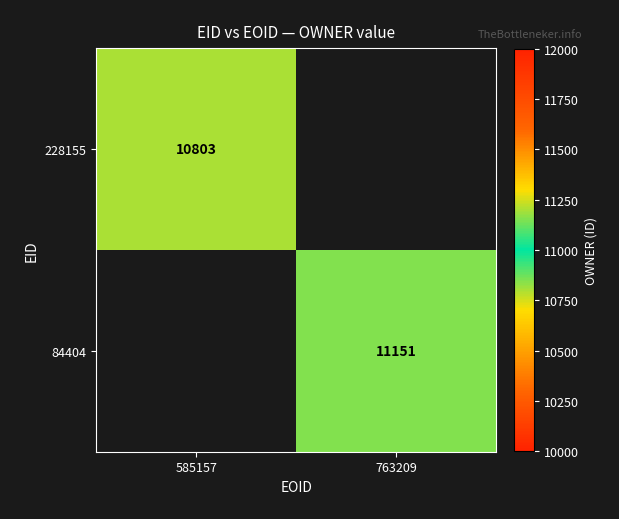

What is the greatest value displayed?

11151.0